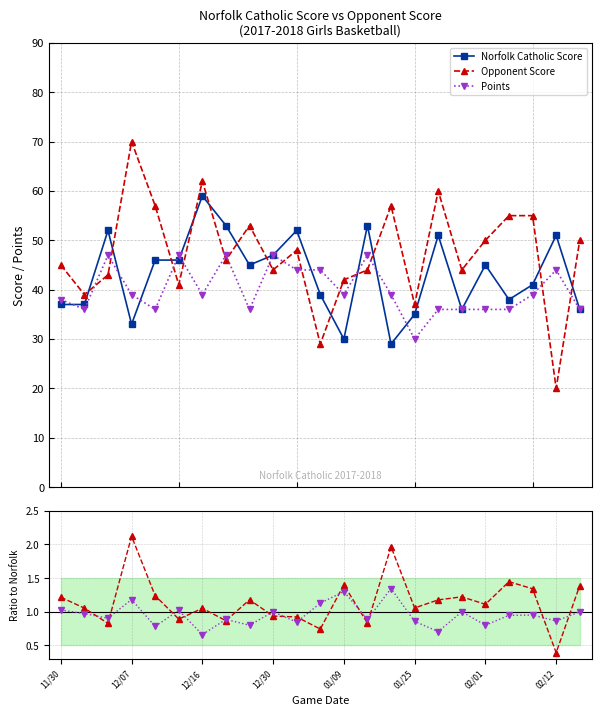

True or false: Opponent Score has more than 1 points higher than both neighbors.

True